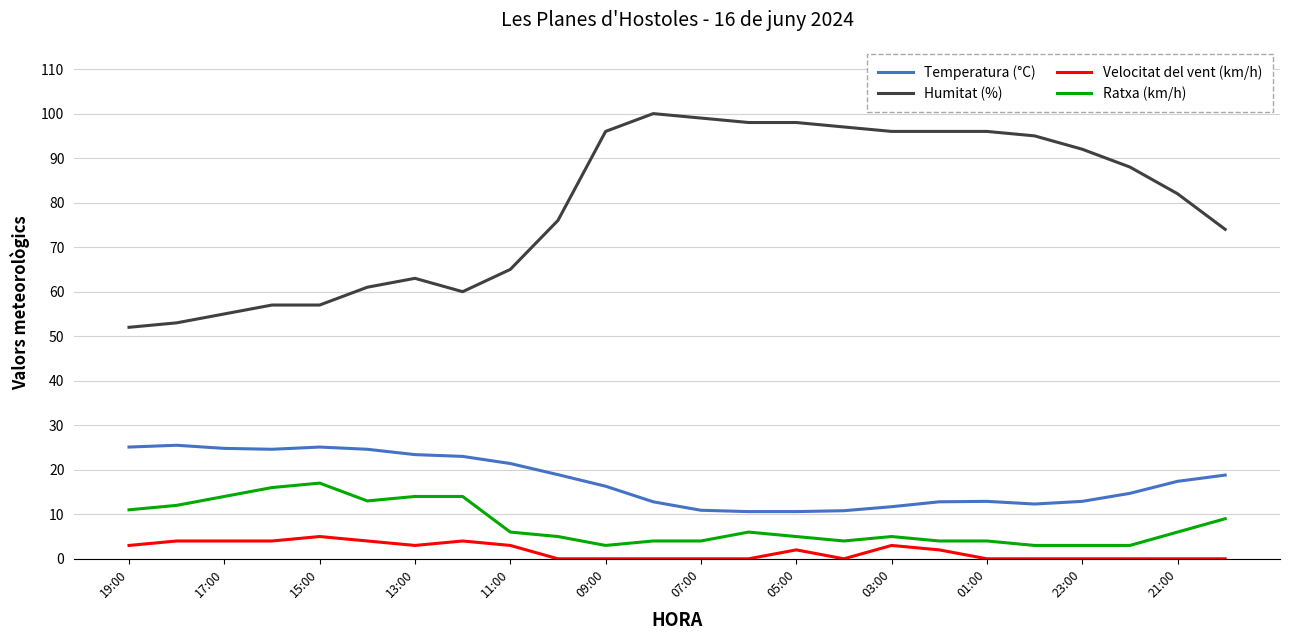

True or false: Ratxa (km/h) and Temperatura (°C) intersect in this chart.

False